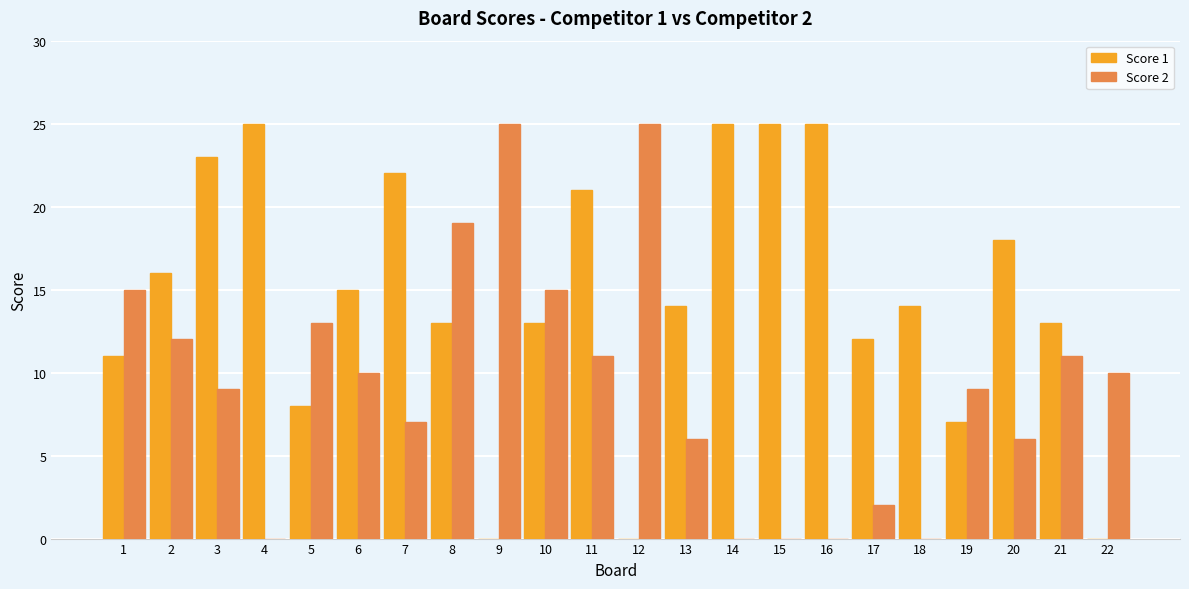

What is the greatest value displayed?

25